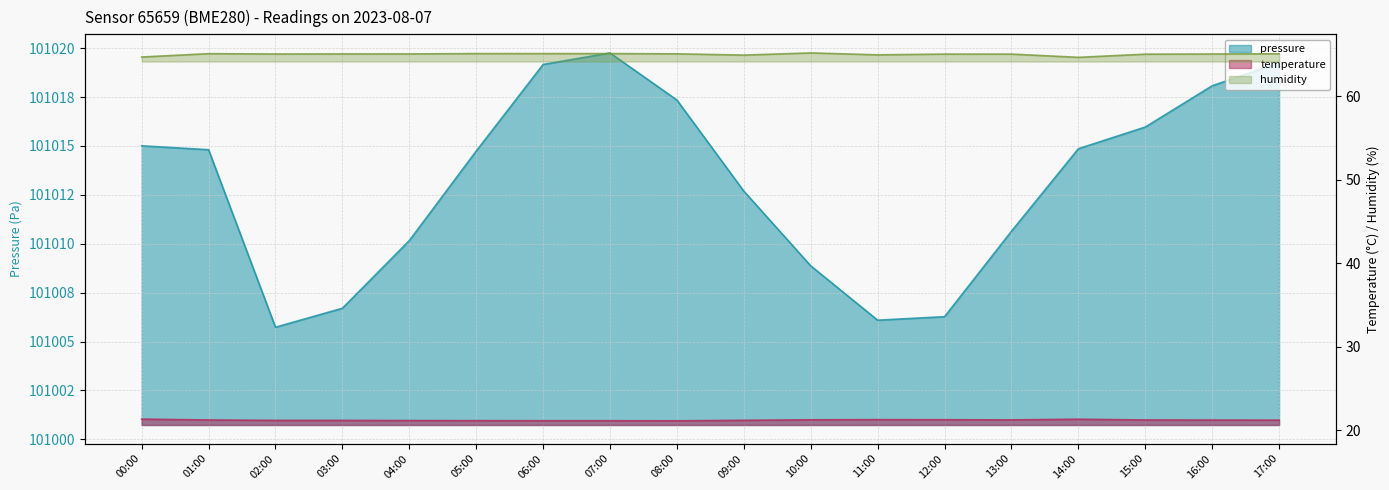

The humidity series shows 97.0 at 16:00. True or false?

False